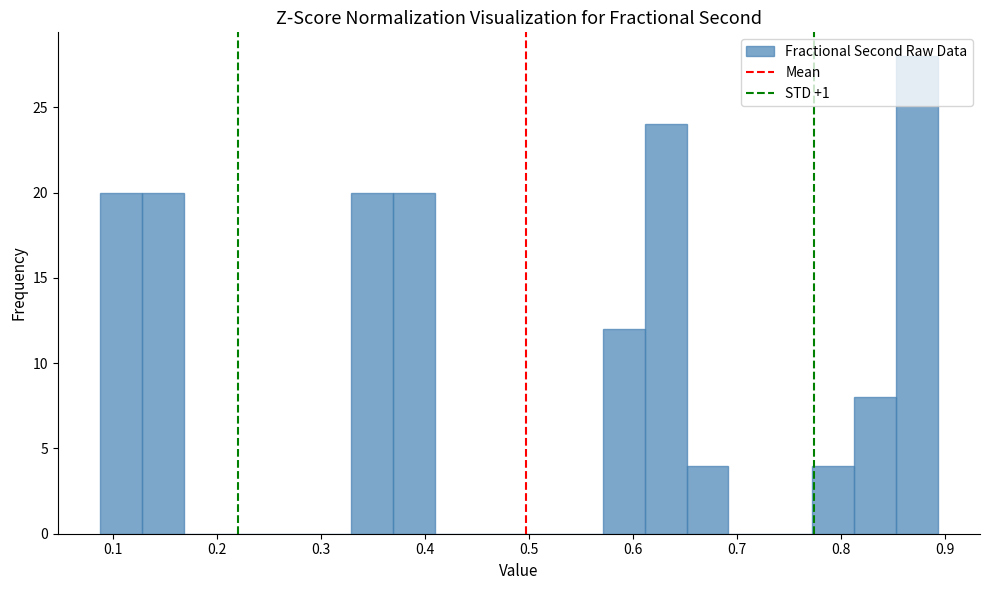

Which range on the x-axis has the tallest bar?

0.85 to 0.89